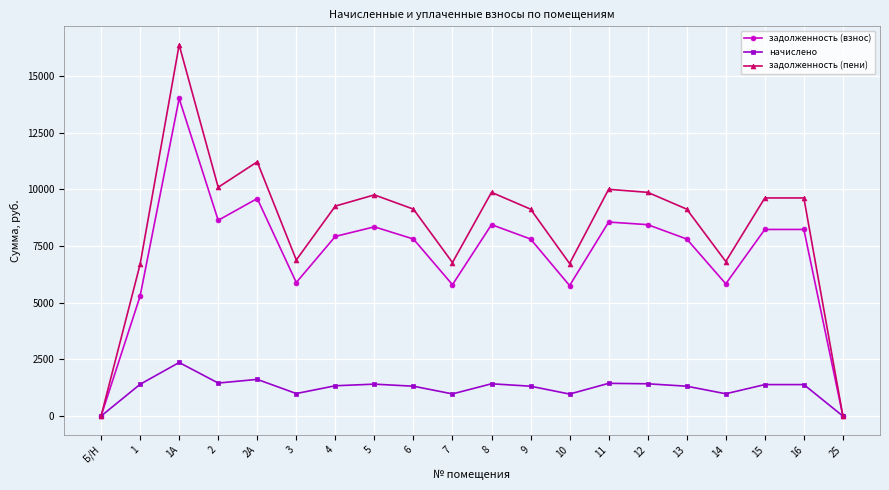

The задолженность (пени) series shows 23144.4 at 1А. True or false?

False